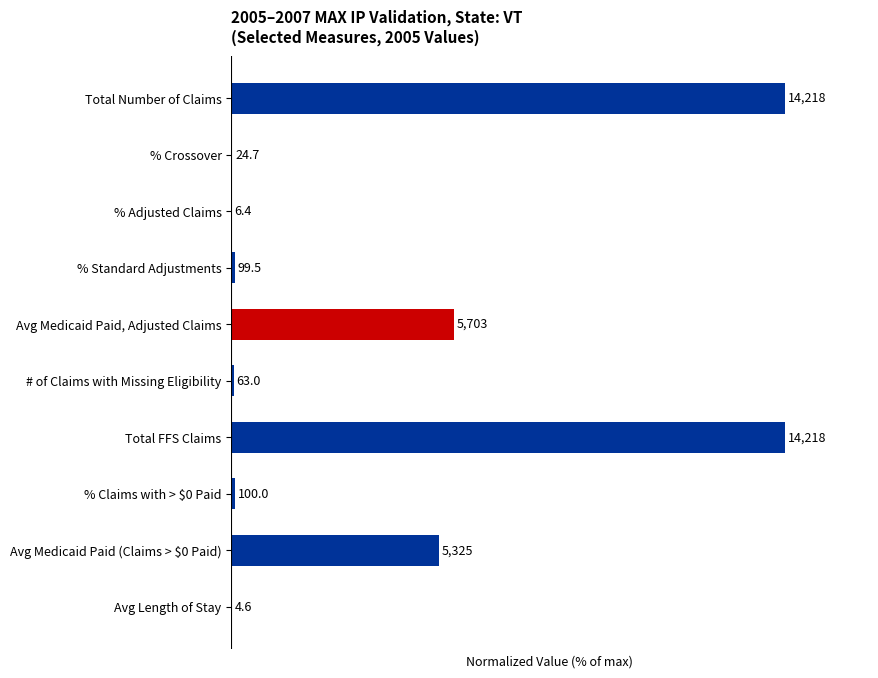

Are the bars horizontal?

Yes